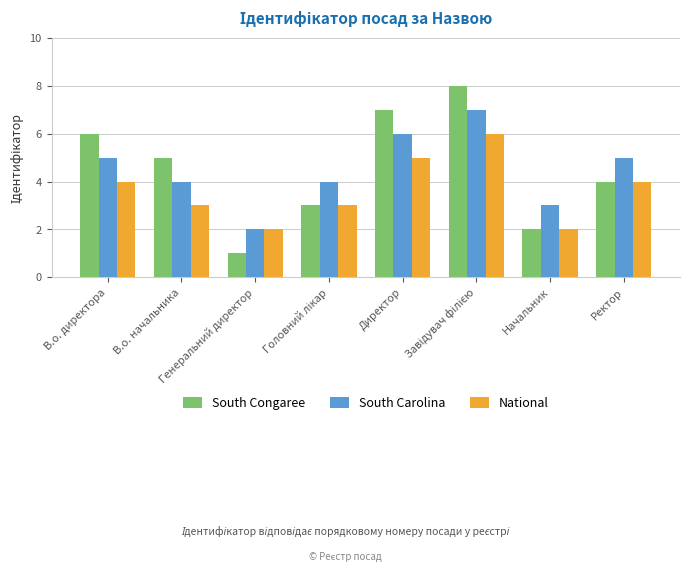

At В.о. директора, list the series in order from largest to smallest.

South Congaree, South Carolina, National